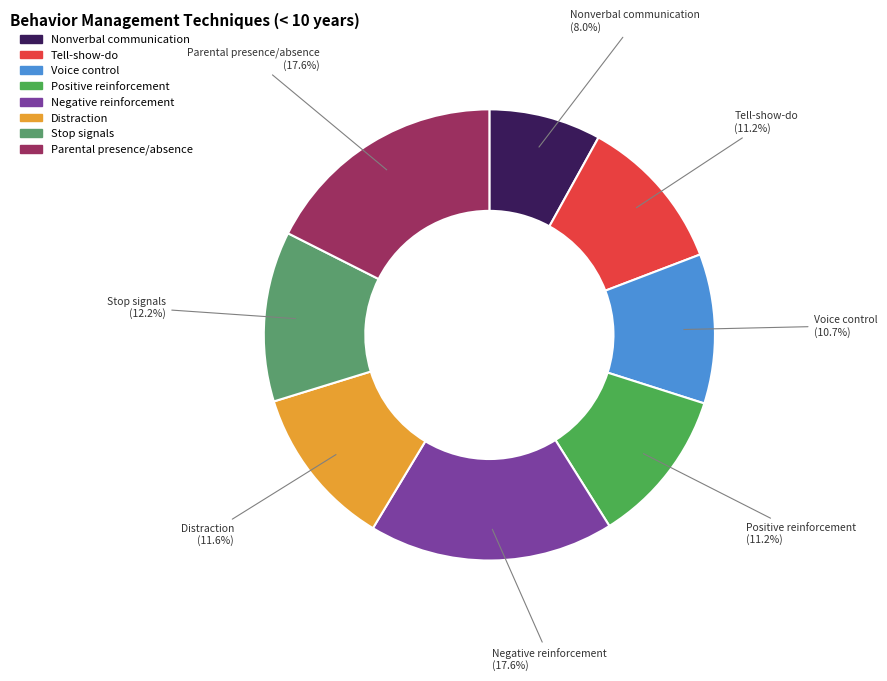

True or false: Parental presence/absence accounts for 18% of the total.

True